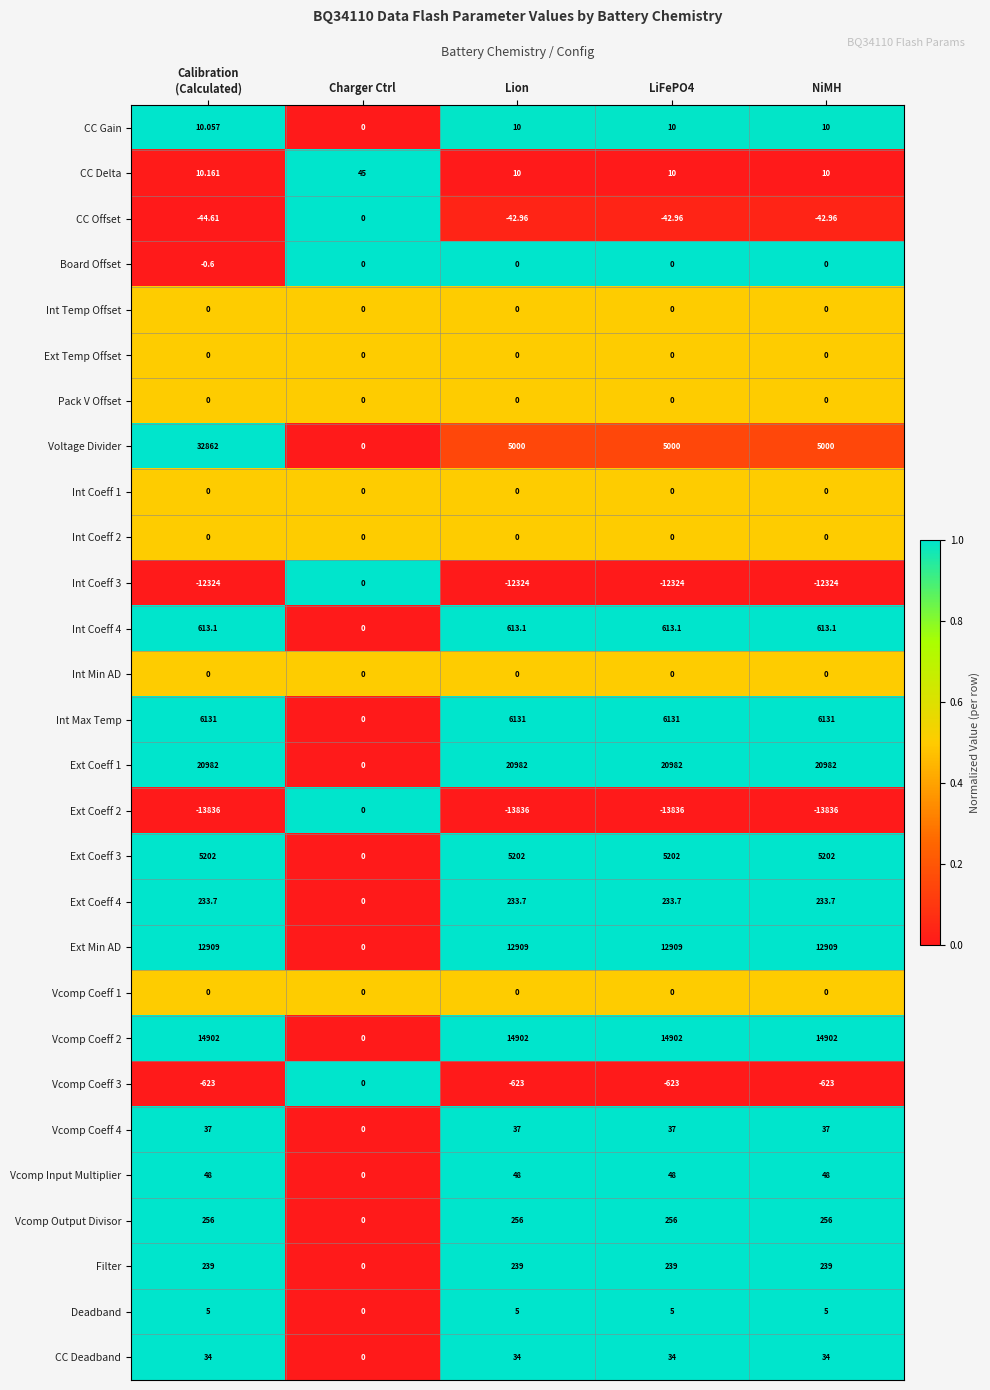

Which series has the largest range (max minus min)?

Voltage Divider